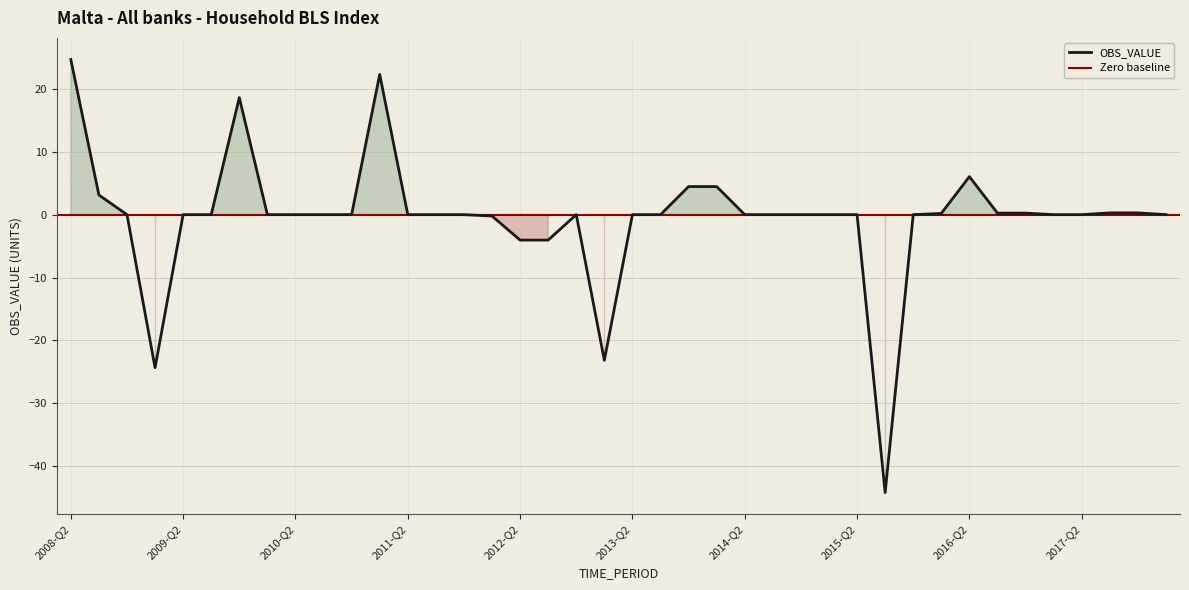

How many distinct data groups are displayed?

1